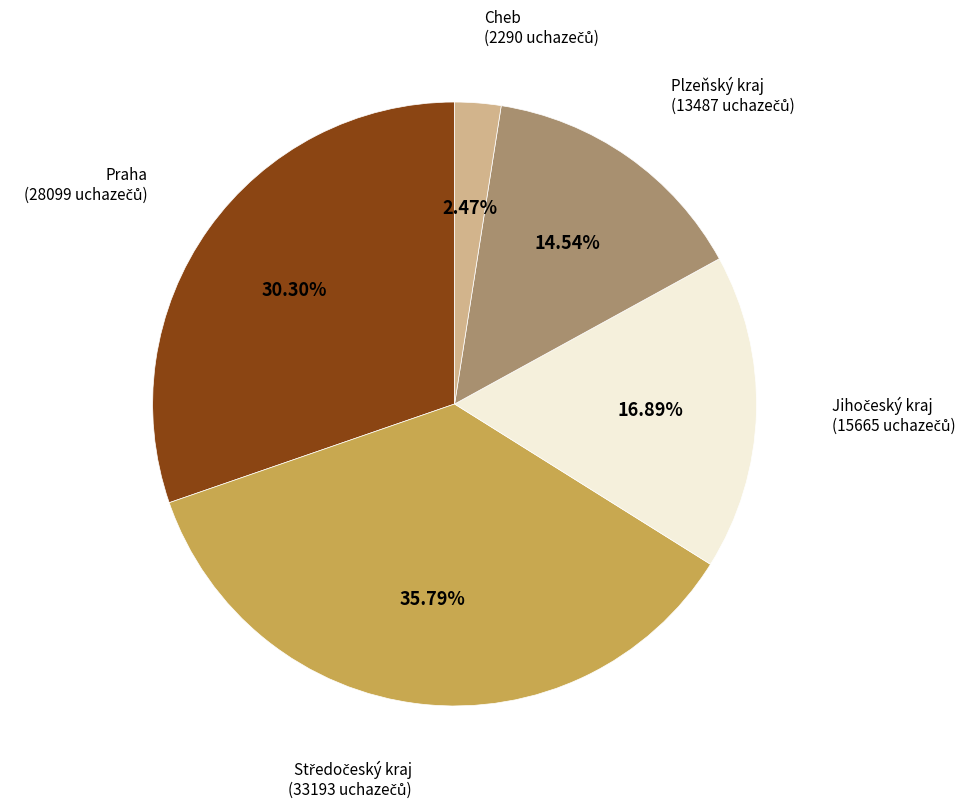

Is there any slice that represents more than half of the pie?

No